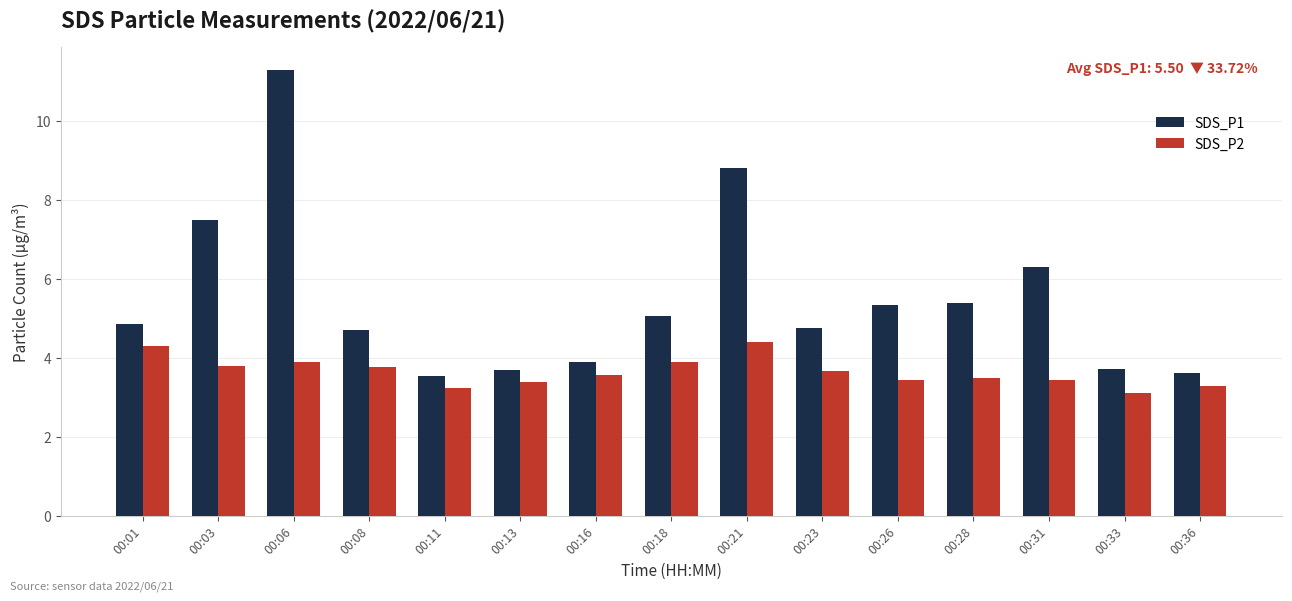

What is the sum of the SDS_P2 values at 00:23 and 00:18?

7.6